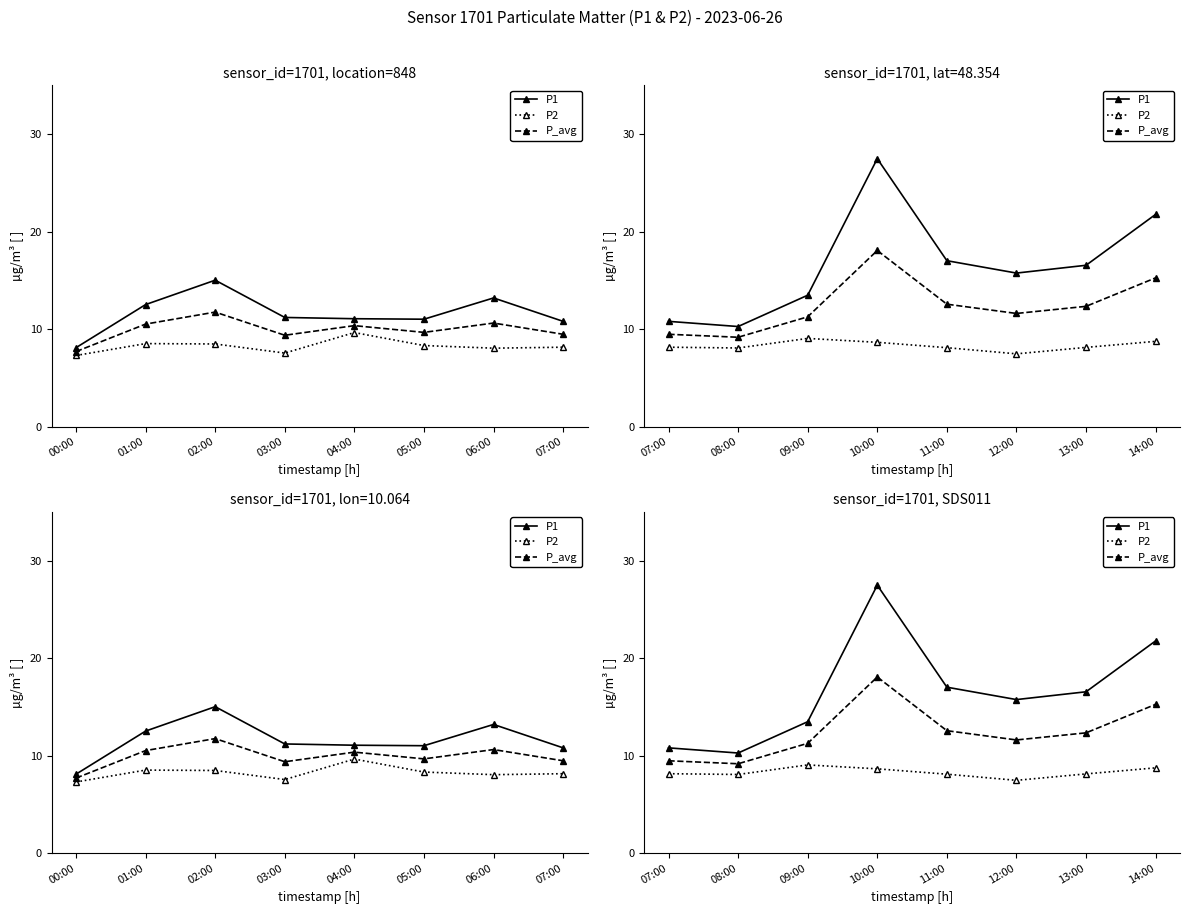

True or false: P_avg and P1 cross at least once.

False